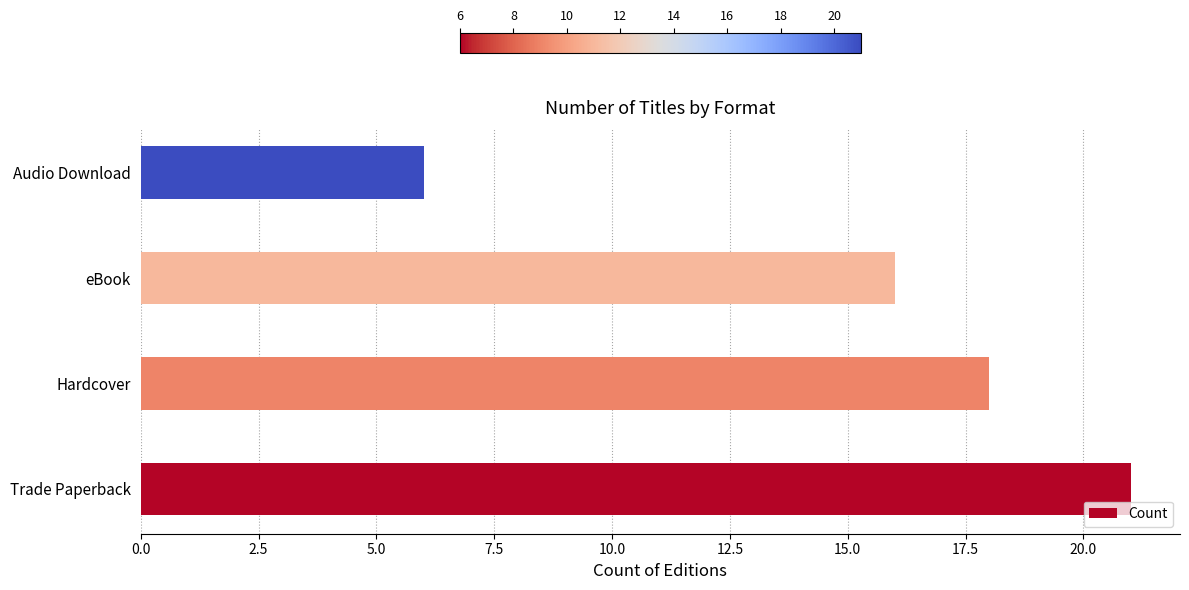

Reading bottom to top, what are all the values shown in this chart?

Trade Paperback=21	Hardcover=18	eBook=16	Audio Download=6